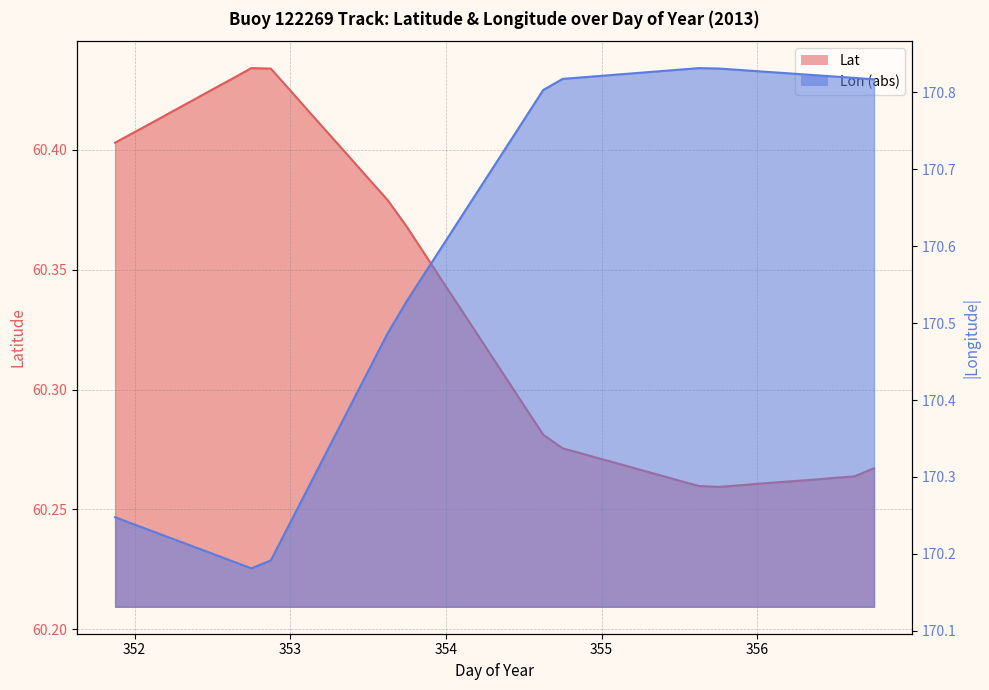

True or false: Lat has more than 2 points higher than both neighbors.

False